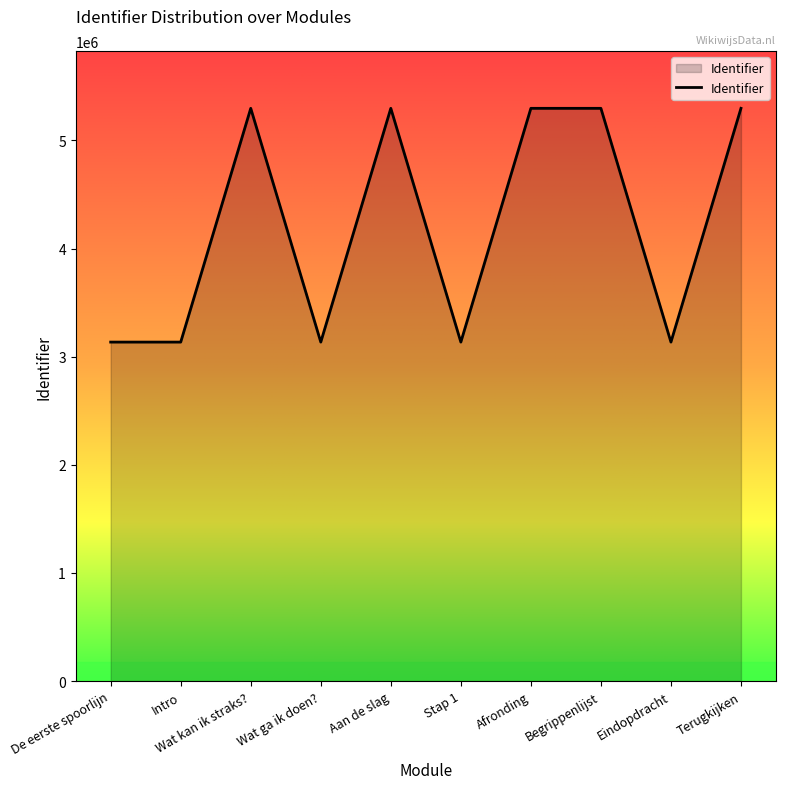

What is the difference between the maximum and second lowest values?

2161565